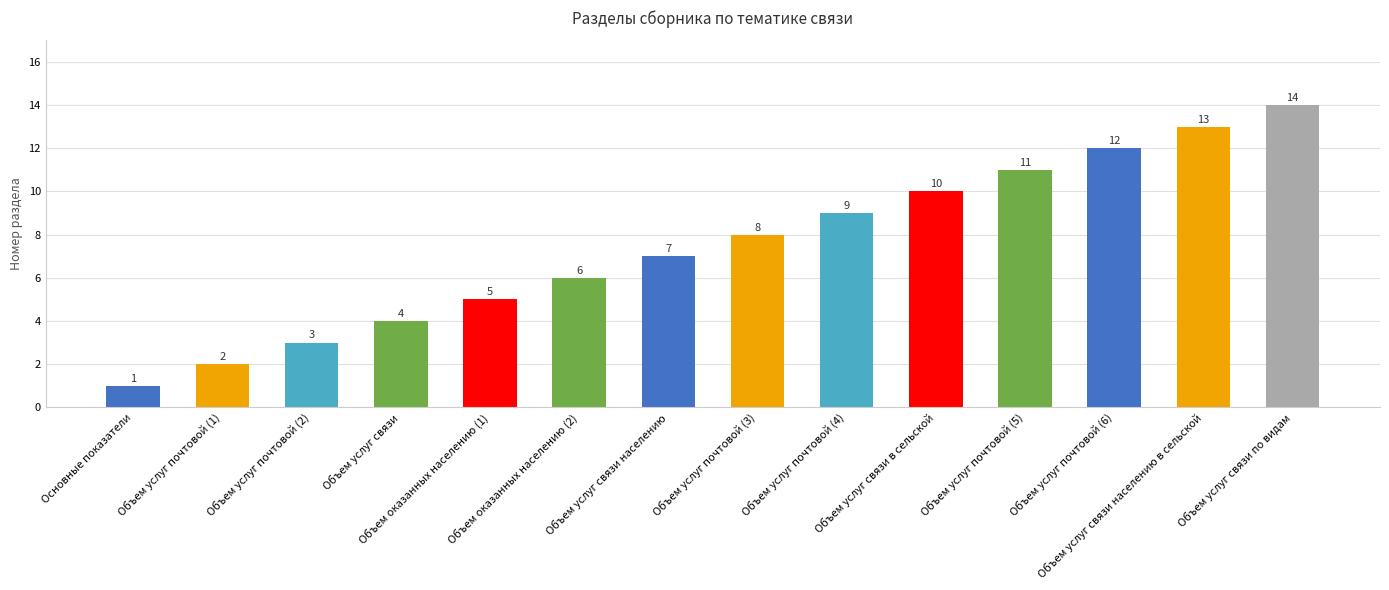

How many data points are less than 8?

7